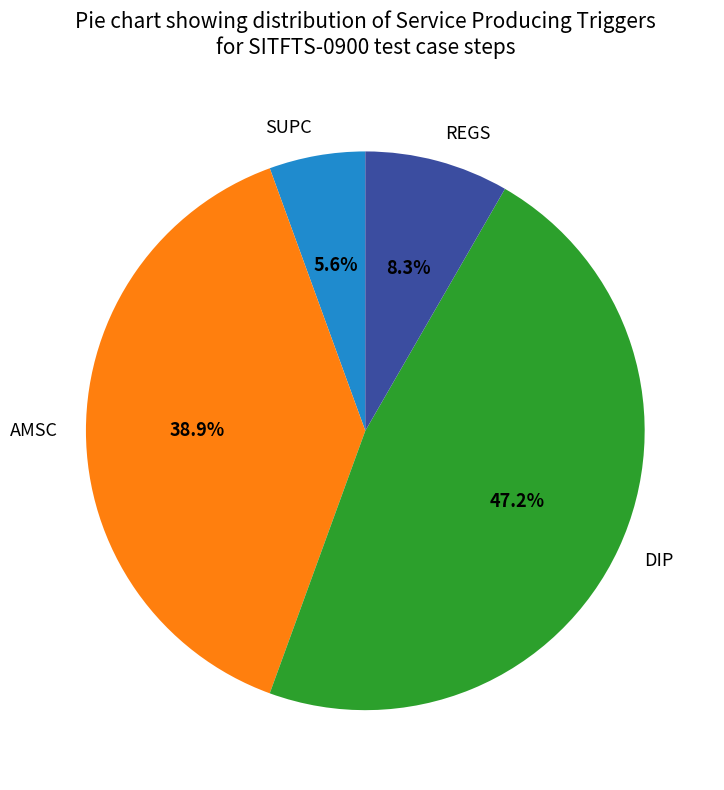

Does any single category account for the majority?

No